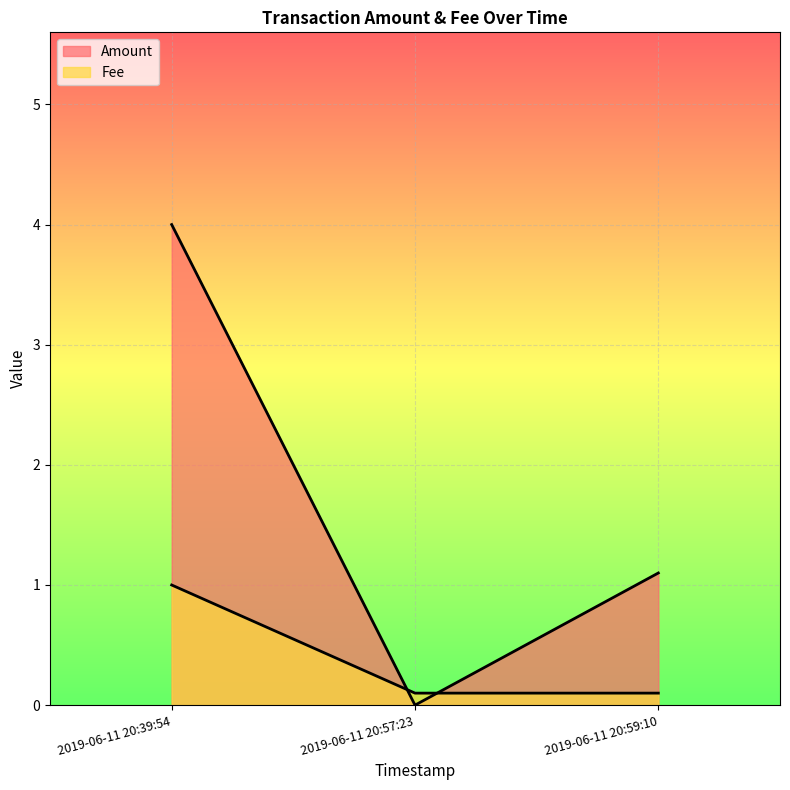

Which label corresponds to the largest value in the chart?

2019-06-11 20:39:54